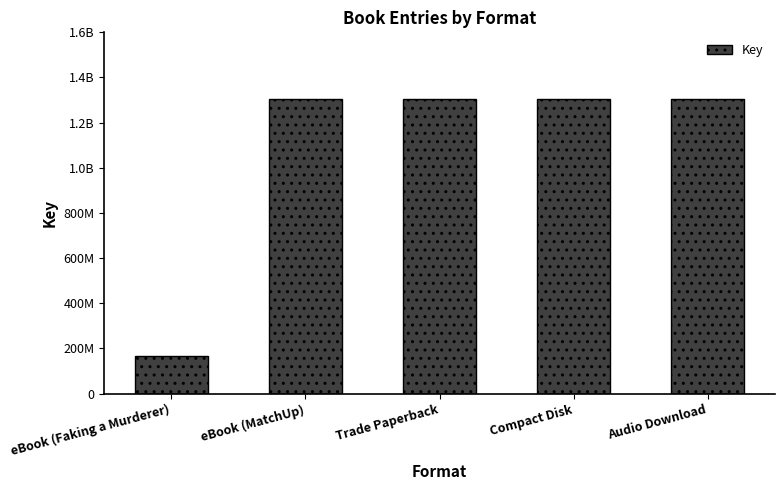

What is the change in value from eBook (Faking a Murderer) to eBook (MatchUp)?

+1139160993